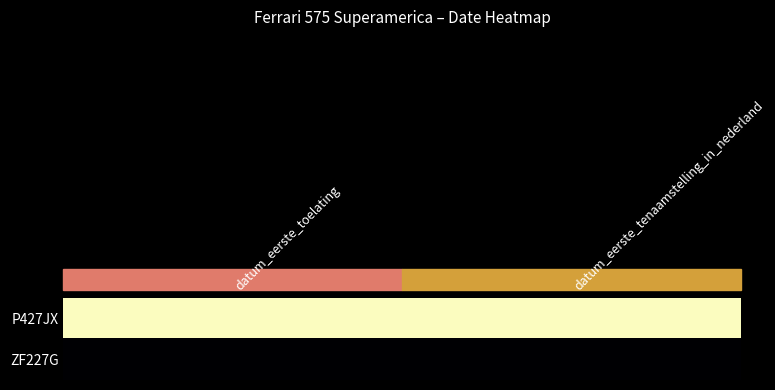

Which series has the largest total across all categories?

P427JX